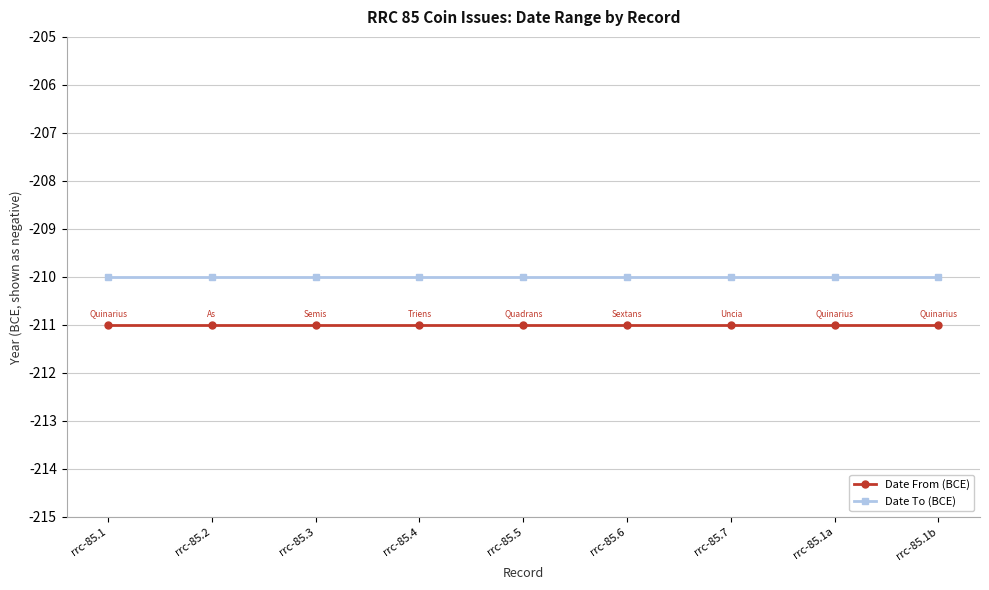

Reading left to right, list all the values displayed in this chart.

Date From (BCE): -211	-211	-211	-211	-211	-211	-211	-211	-211
Date To (BCE): -210	-210	-210	-210	-210	-210	-210	-210	-210